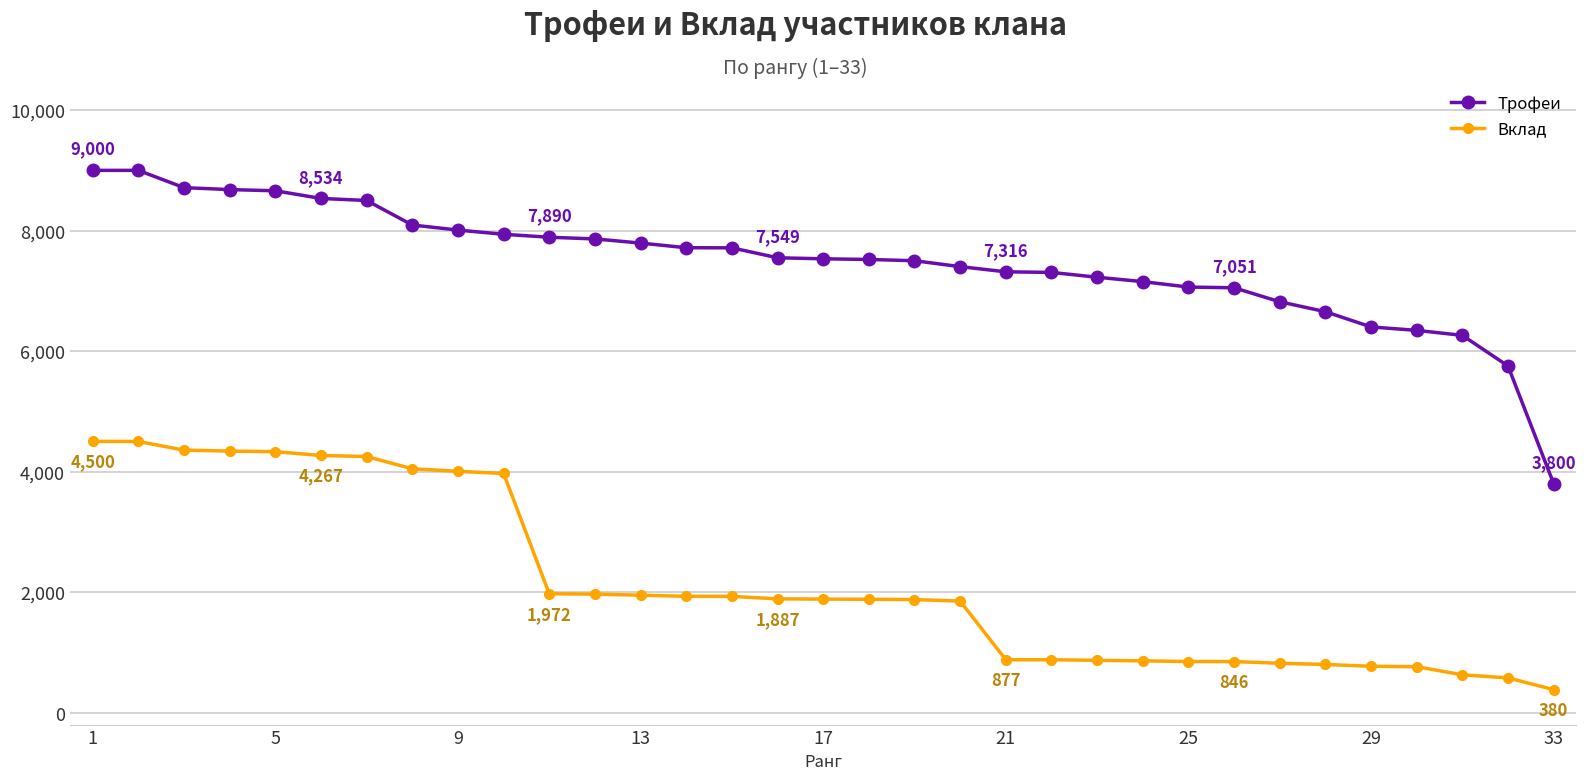

What is the difference between the maximum and minimum values in the Трофеи series?

5200